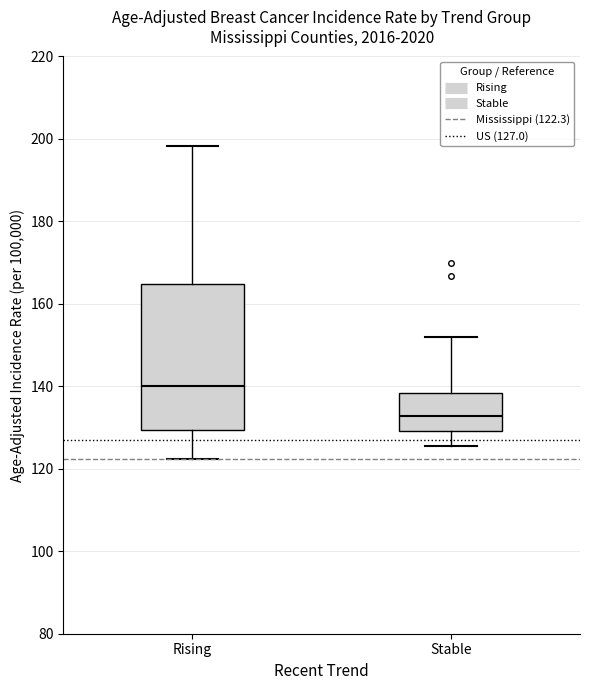

Reading left to right, transcribe this box plot: for each box, give where its median line is, the range the box spans, and where its two whiskers end, as read against the y-axis. The values are not printed on the chart, so give them approximately, as read against the axis.

Rising: median 140, box 130 to 164, whiskers 122 to 198
Stable: median 132, box 130 to 138, whiskers 126 to 152